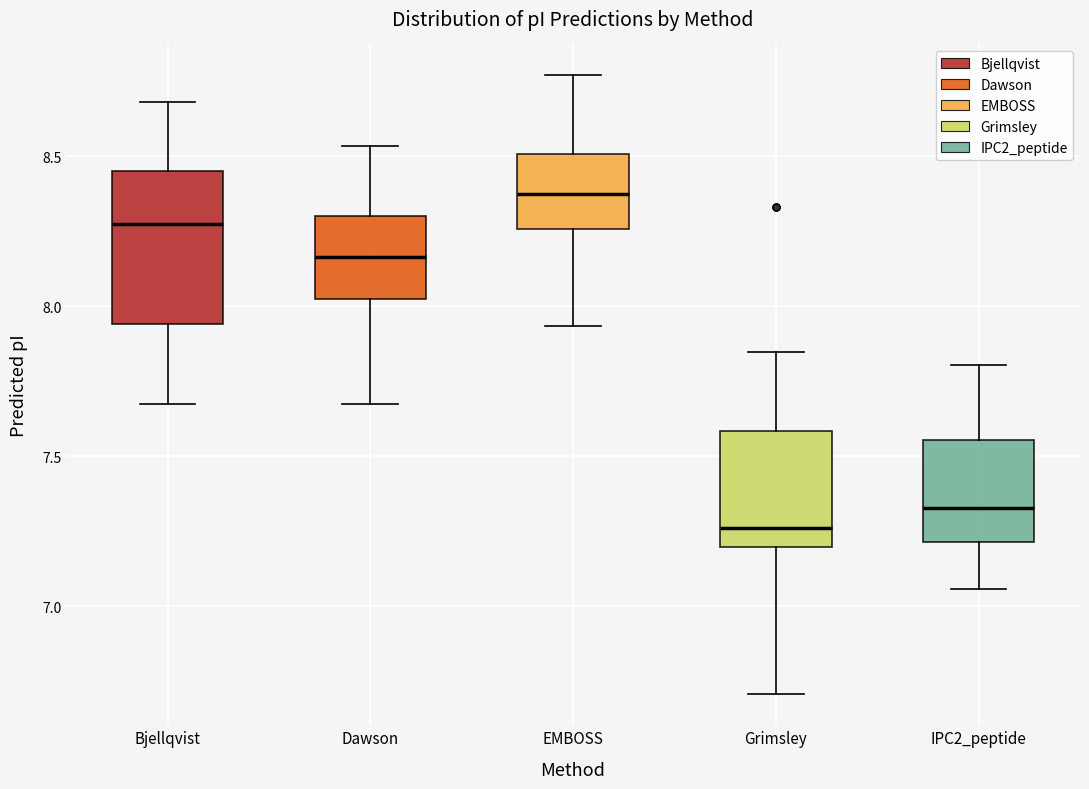

Reading left to right, transcribe this box plot: for each box, give where its median line is, the range the box spans, and where its two whiskers end, as read against the y-axis. The values are not printed on the chart, so give them approximately, as read against the axis.

Bjellqvist: median 8.25, box 7.95 to 8.45, whiskers 7.65 to 8.70
Dawson: median 8.15, box 8.00 to 8.30, whiskers 7.65 to 8.55
EMBOSS: median 8.40, box 8.25 to 8.50, whiskers 7.95 to 8.75
Grimsley: median 7.25, box 7.20 to 7.60, whiskers 6.70 to 7.85
IPC2_peptide: median 7.35, box 7.20 to 7.55, whiskers 7.05 to 7.80